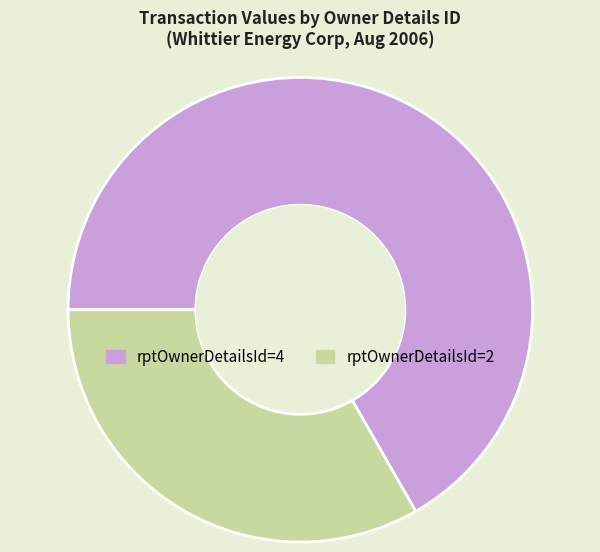

Combined, do rptOwnerDetailsId=4 and rptOwnerDetailsId=2 account for over 50%?

Yes